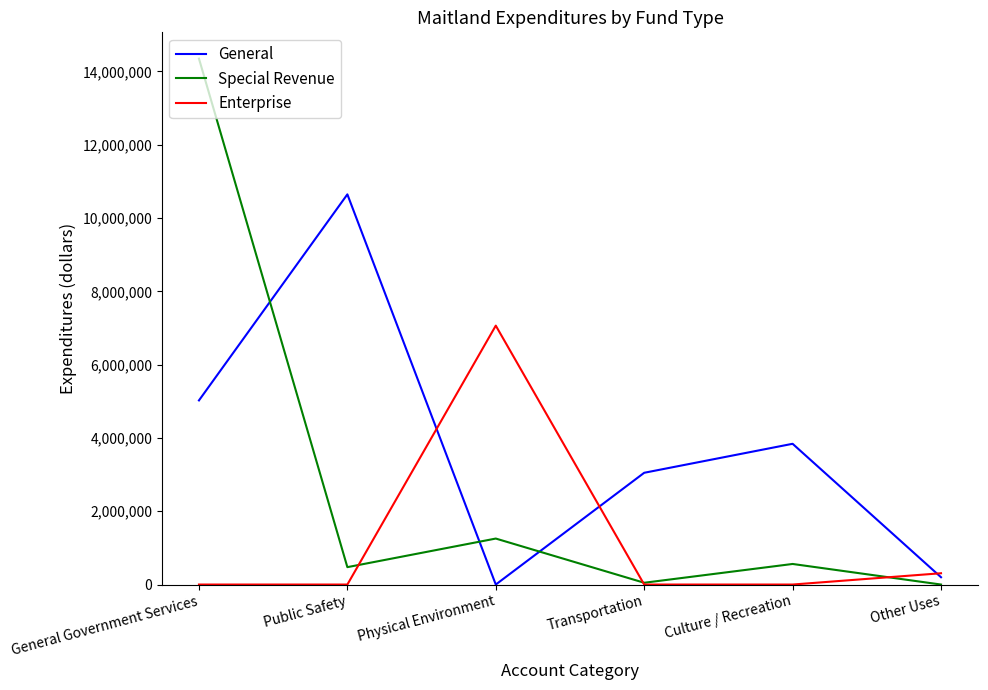

At how many categories does at least one series exceed 6941117?

3